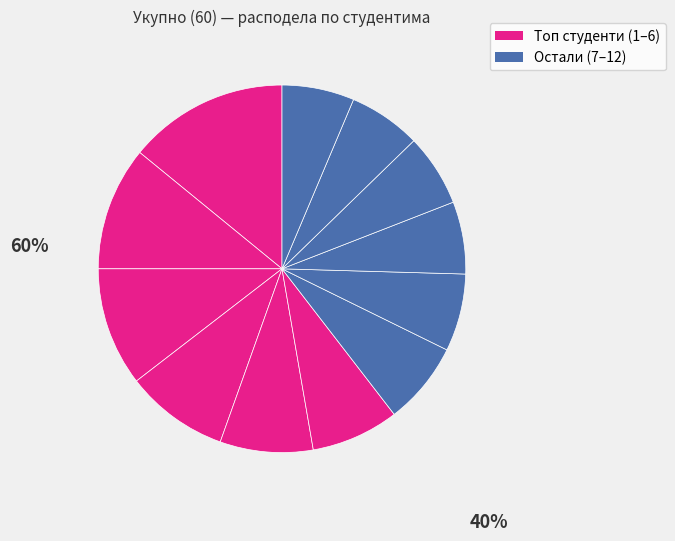

Count the number of slices in the pie.

12